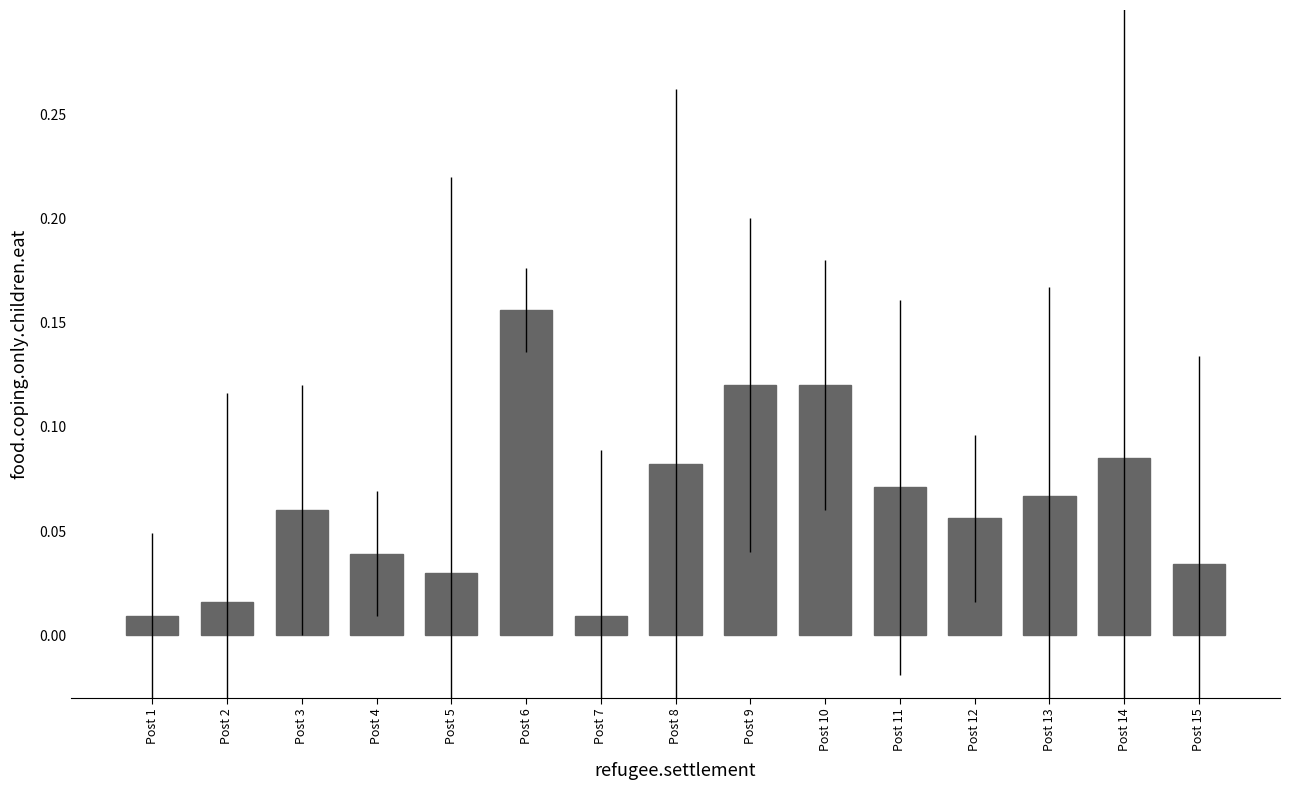

Between Post 5 and Post 13, which is larger?

Post 13